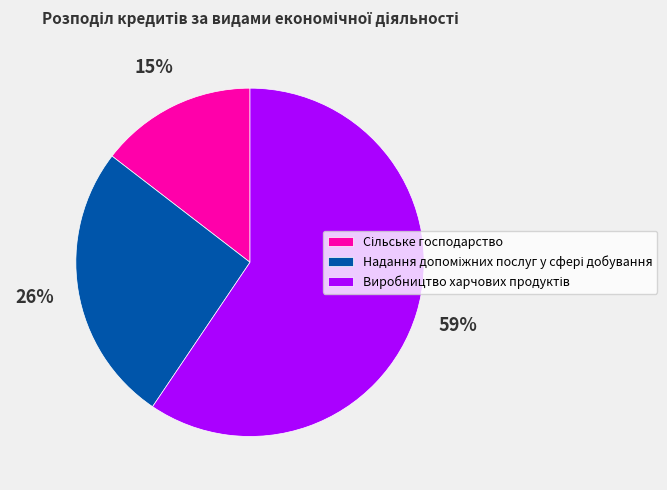

Does any single category account for the majority?

Yes